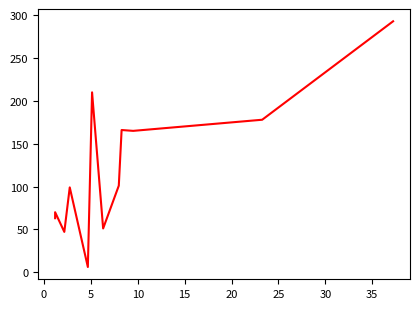

How many data points are less than 101?

6